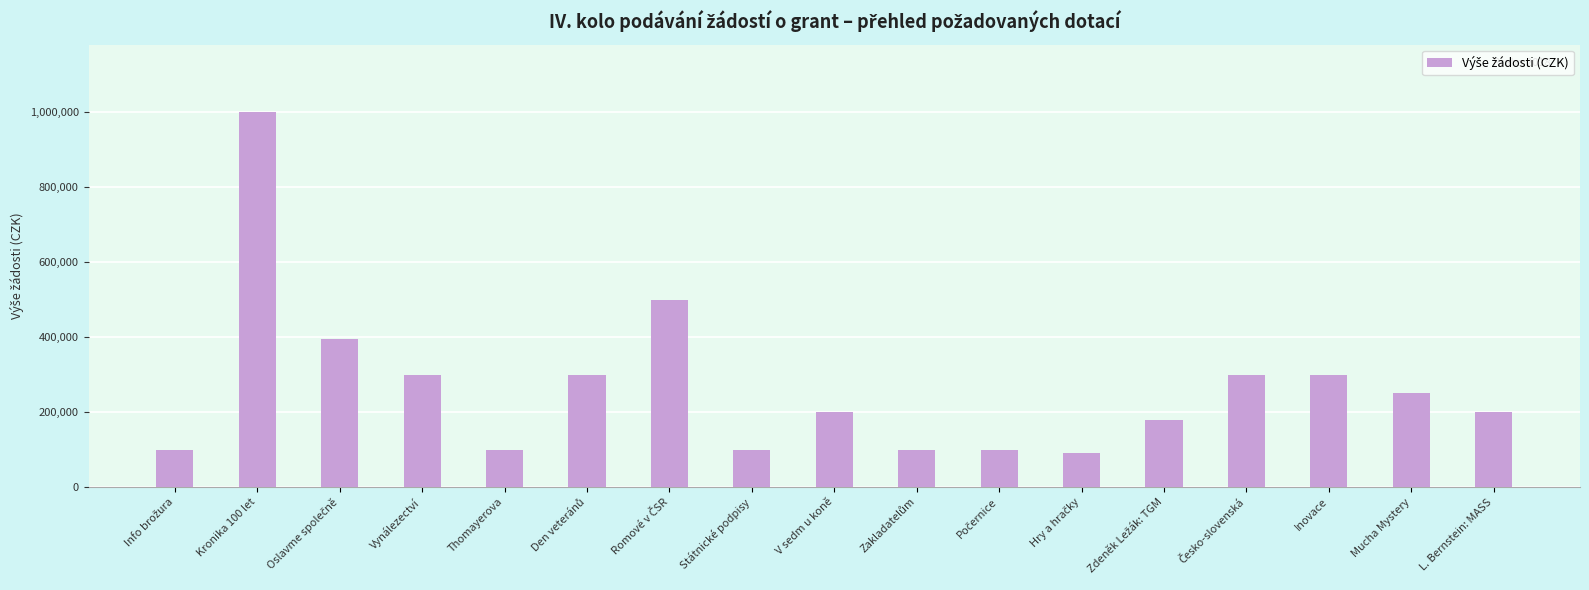

What is the sum of all values?

4516000